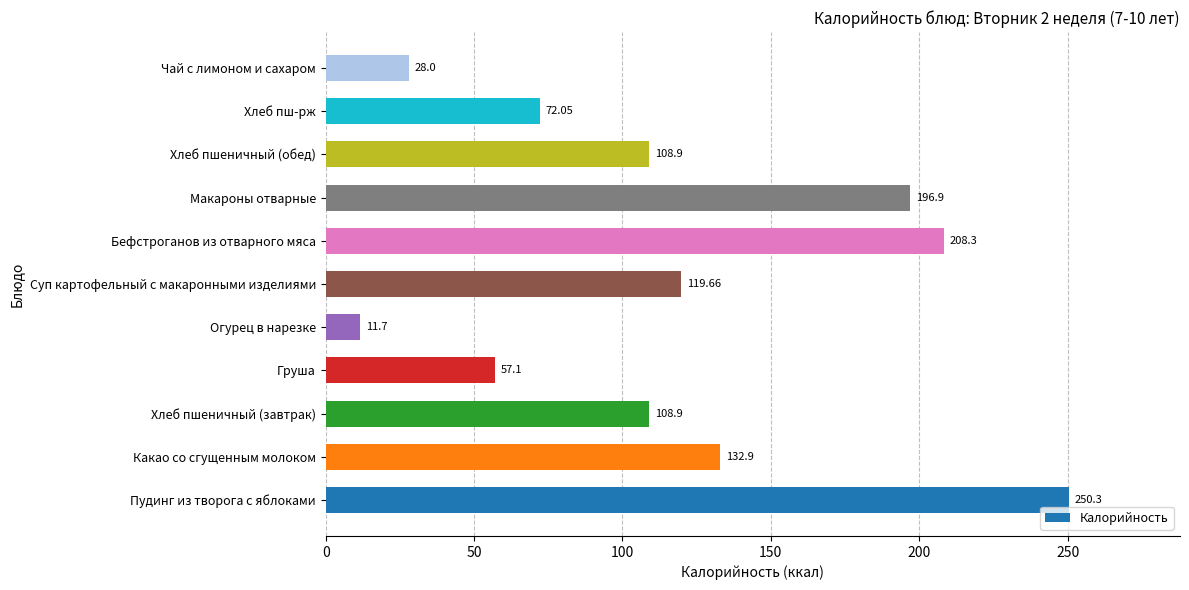

Which category has the lowest value across all series?

Огурец в нарезке